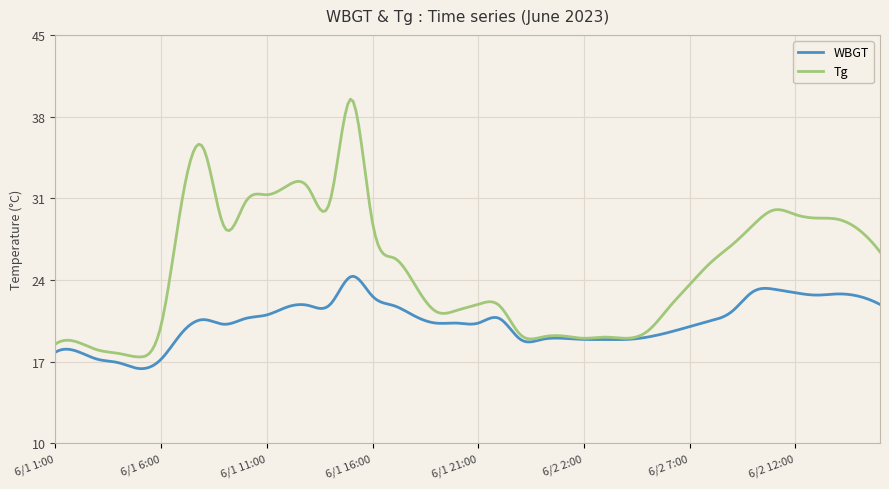

List the series in order of their overall mean, lowest first.

WBGT, Tg